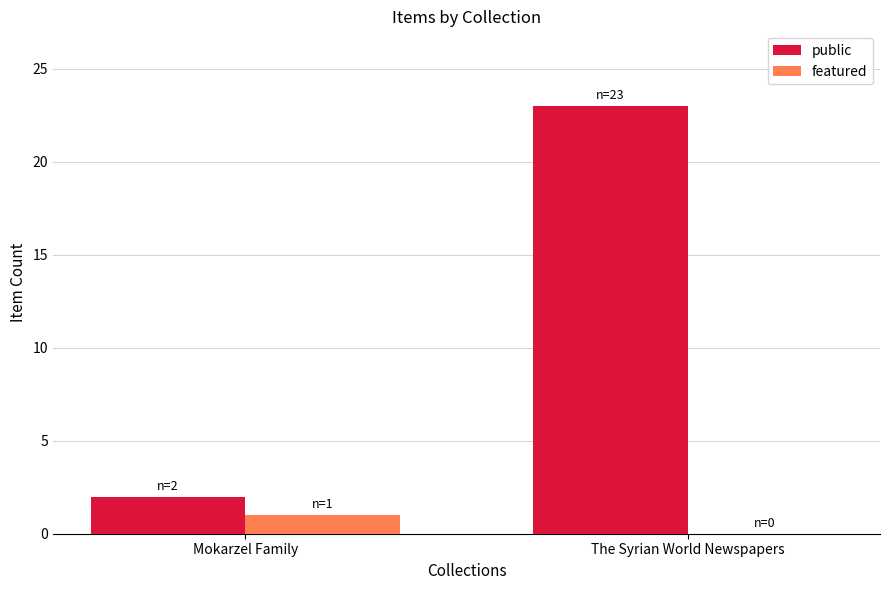

Reading left to right, extract all data points from this chart.

public: 2	23
featured: 1	0